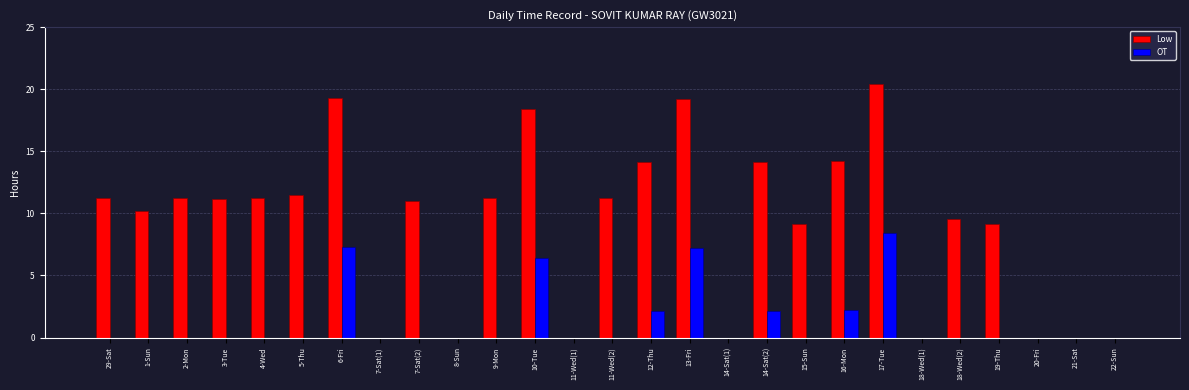

What is the sum of all OT values?

35.8